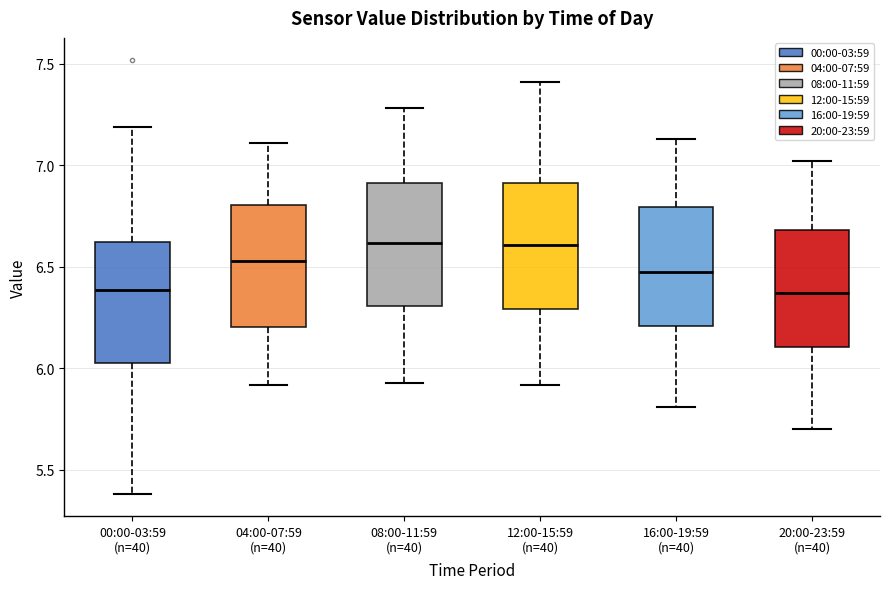

Where does the median line of the box for 04:00-07:59 (n=40) sit on the y-axis? The values are not printed on the chart, so give them approximately, as read against the axis.

6.55